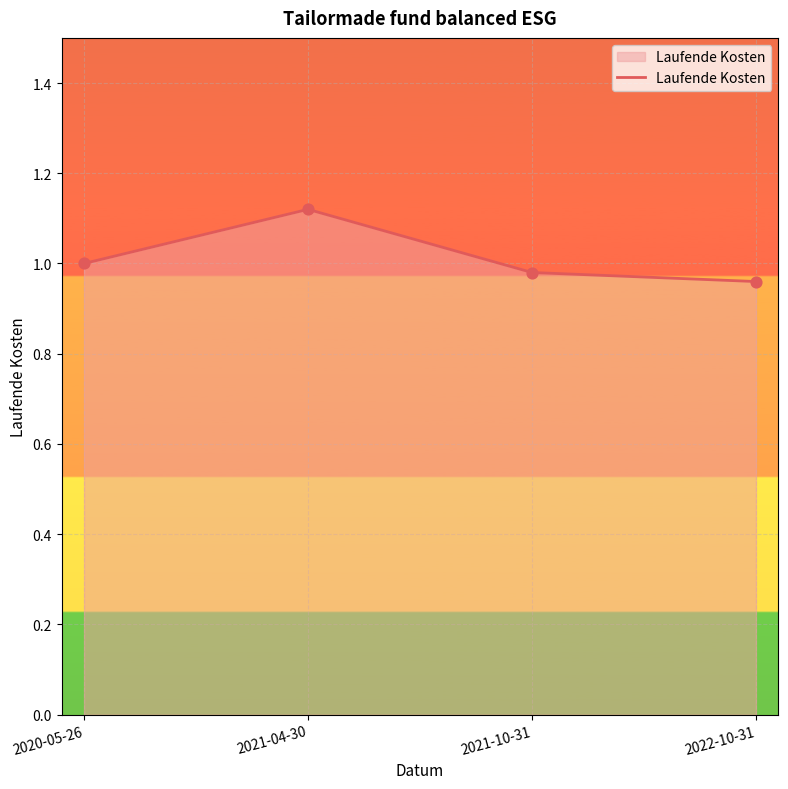

Between 2022-10-31 and 2020-05-26, which is larger?

2020-05-26